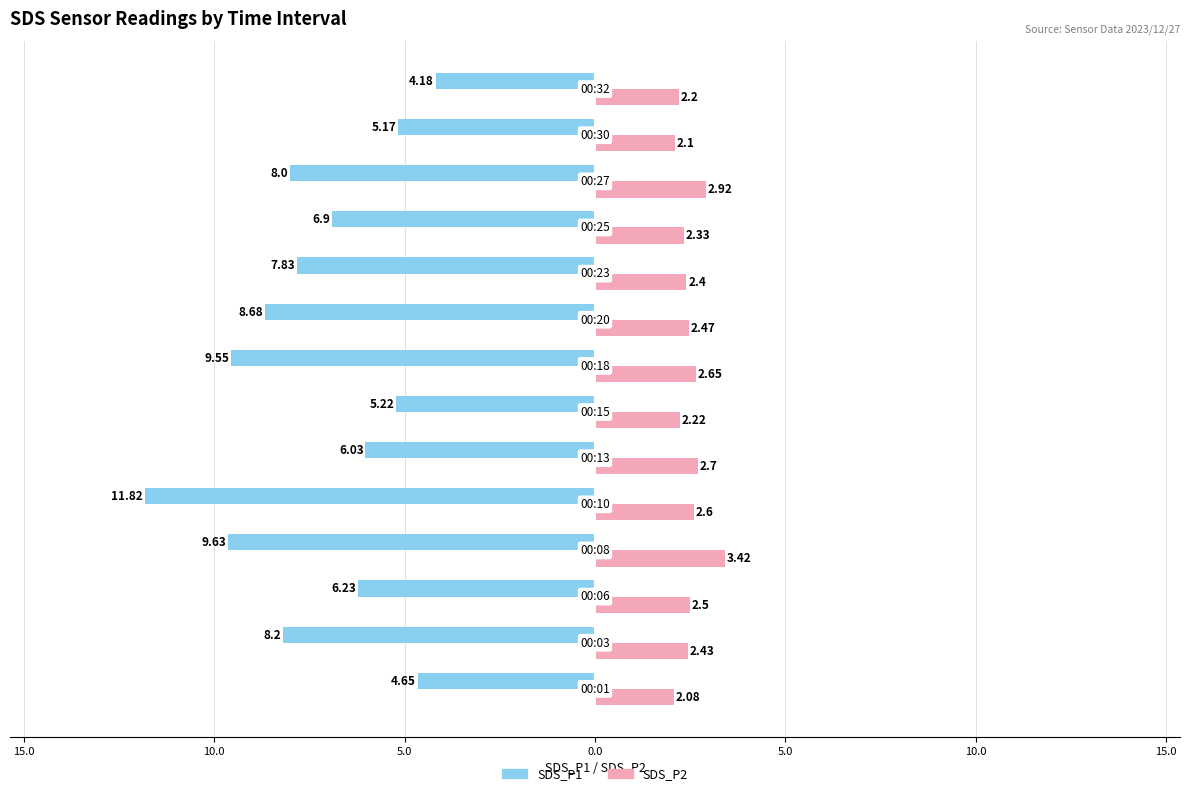

What are all the series names shown in the legend?

SDS_P1, SDS_P2